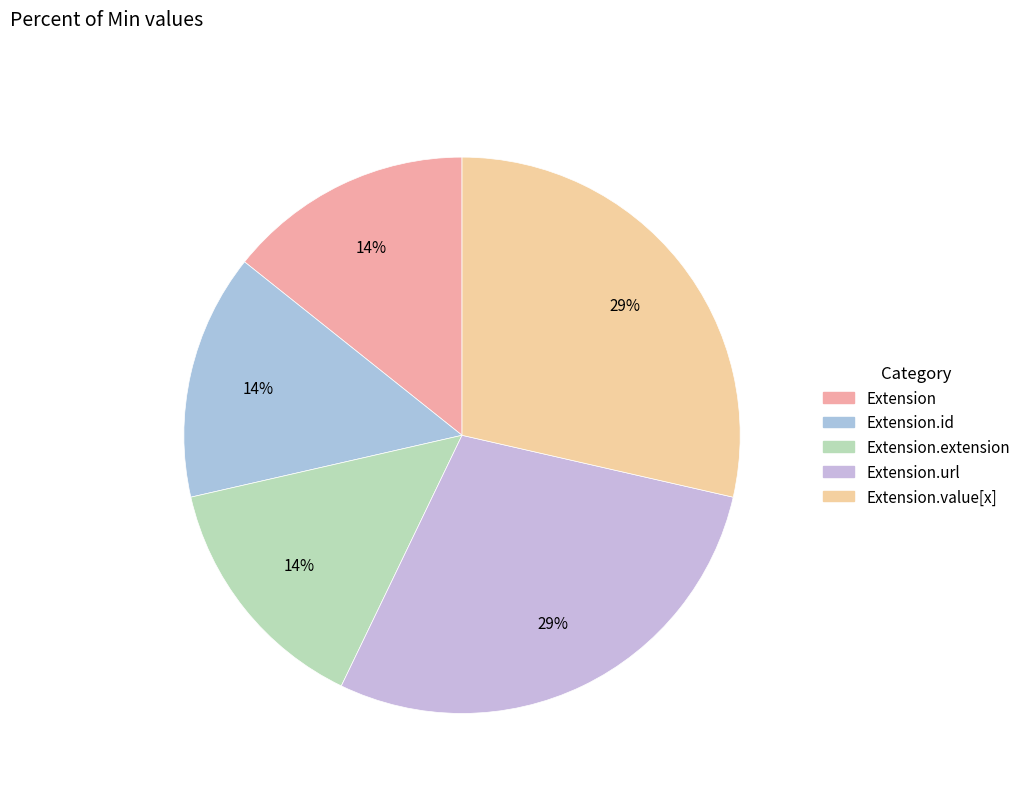

What is the largest slice in the pie chart?

Extension.url